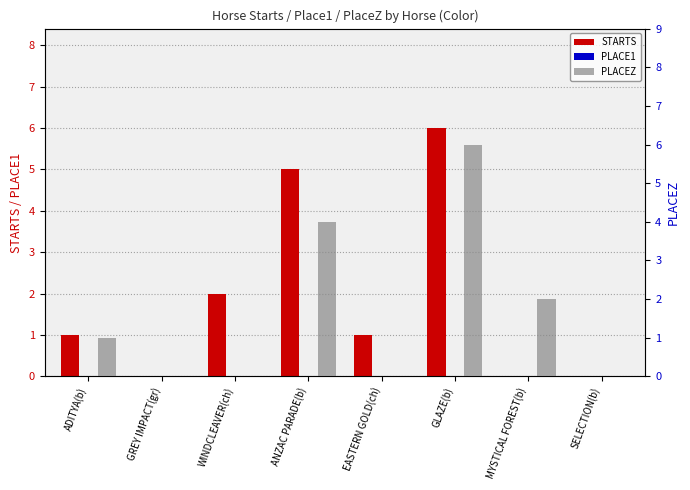

Reading left to right, what are all the values shown in this chart?

STARTS: ADITYA(b)=1	GREY IMPACT(gr)=0	WINDCLEAVER(ch)=2	ANZAC PARADE(b)=5	EASTERN GOLD(ch)=1	GLAZE(b)=6	MYSTICAL FOREST(b)=0	SELECTION(b)=0
PLACE1: ADITYA(b)=0	GREY IMPACT(gr)=0	WINDCLEAVER(ch)=0	ANZAC PARADE(b)=0	EASTERN GOLD(ch)=0	GLAZE(b)=0	MYSTICAL FOREST(b)=0	SELECTION(b)=0
PLACEZ: ADITYA(b)=1	GREY IMPACT(gr)=0	WINDCLEAVER(ch)=0	ANZAC PARADE(b)=4	EASTERN GOLD(ch)=0	GLAZE(b)=6	MYSTICAL FOREST(b)=2	SELECTION(b)=0